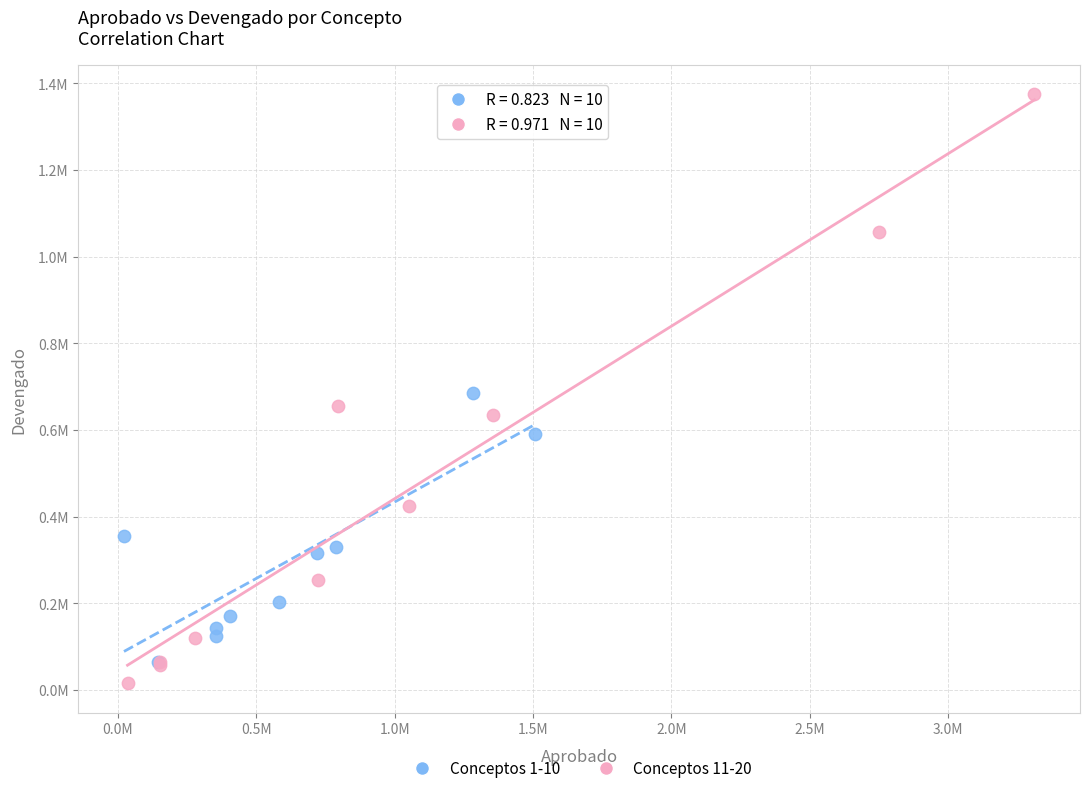

Which series has the widest spread of Y values?

Conceptos 11-20